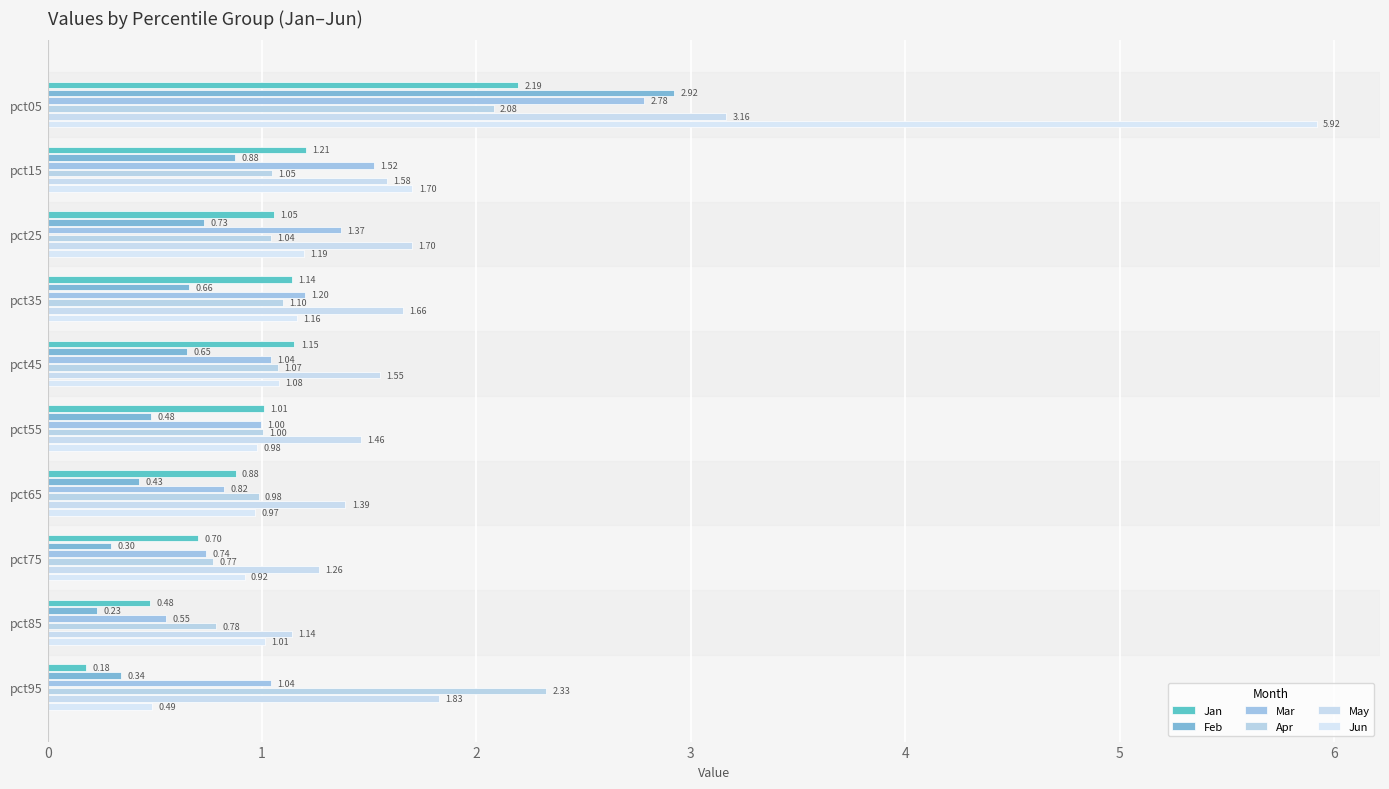

How many categories are shown in the chart?

10